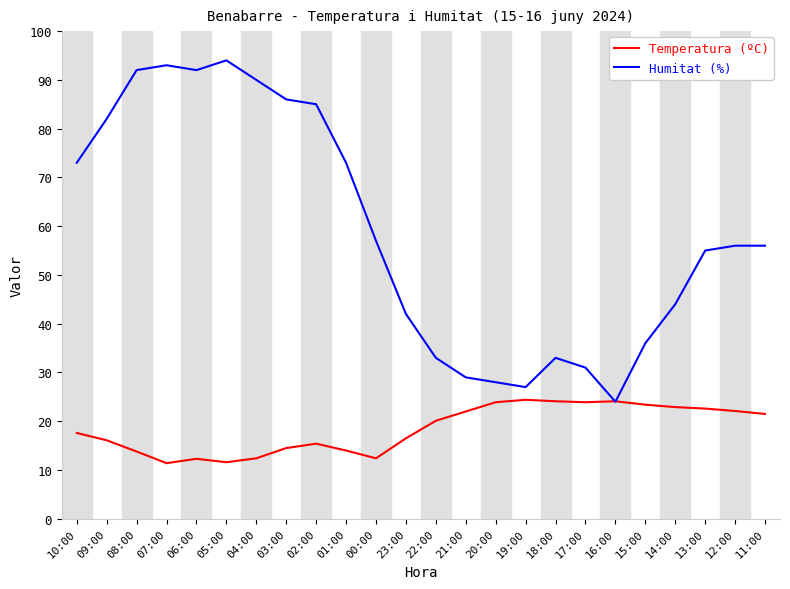

The value of Temperatura (ºC) at 13:00 is 22.6. True or false?

True